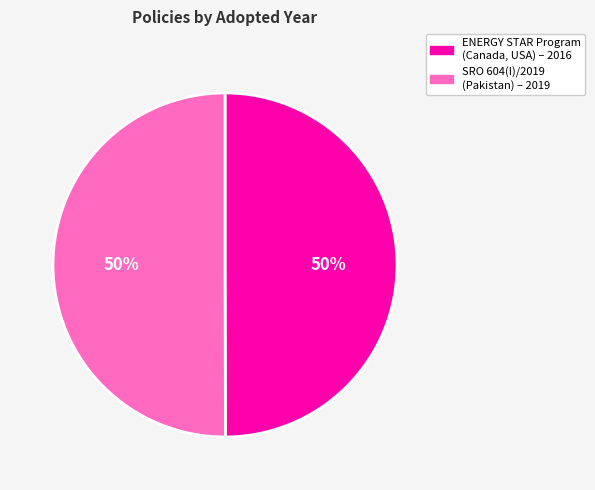

To the nearest percent, what is the combined percentage of ENERGY STAR Program (Canada, USA) – 2016 and SRO 604(I)/2019 (Pakistan) – 2019?

100%